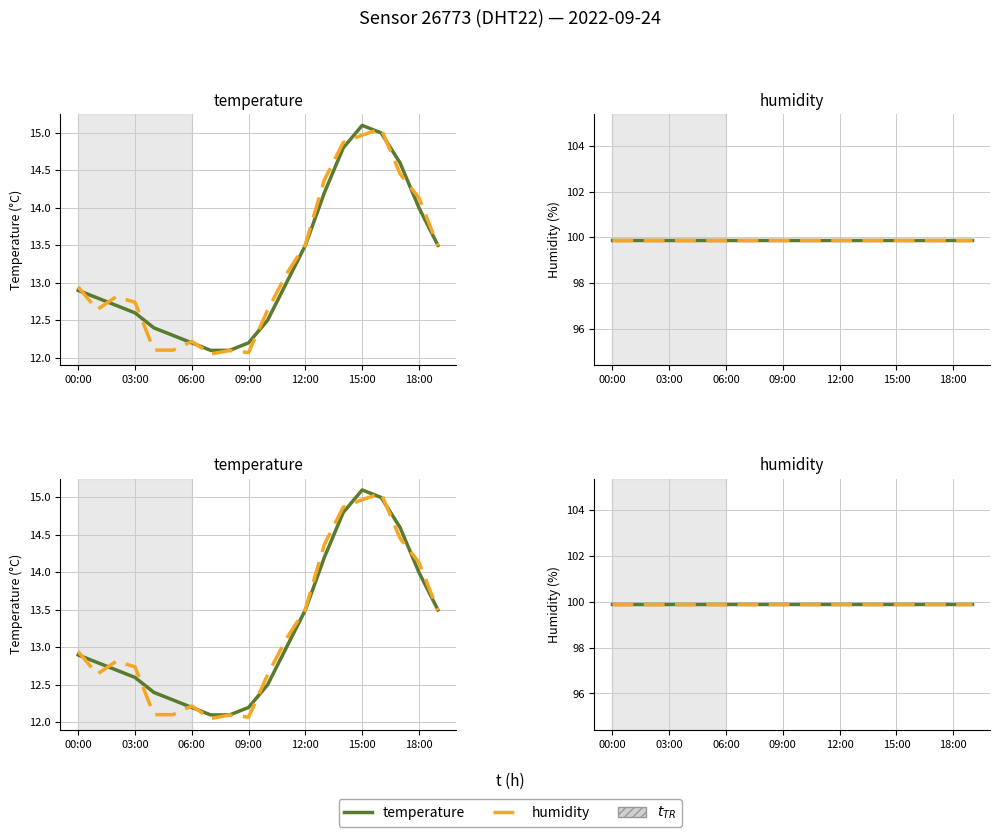

What value does the data have at 03:00?

12.6